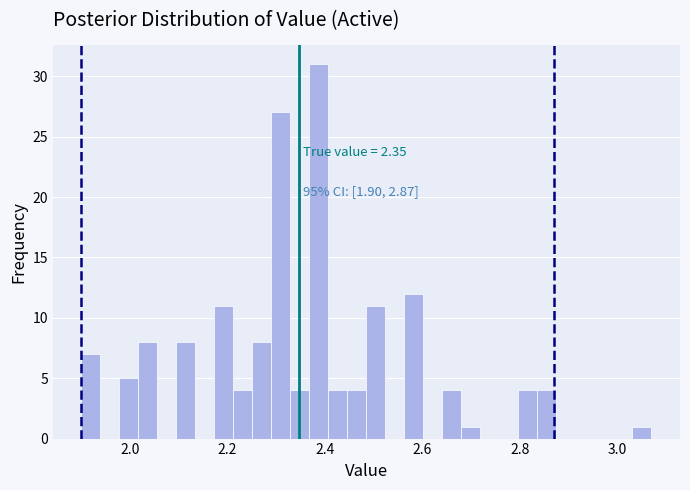

Around what value on the x-axis is the tallest bar? Give the approximate position of its centre, as read against the axis.

2.38